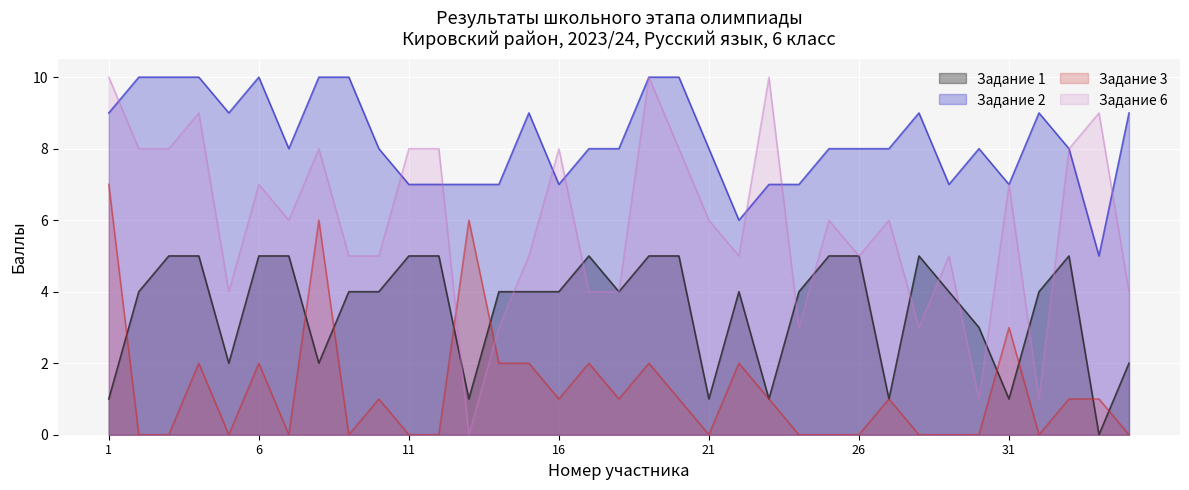

What is the total value across all series at 20?

24